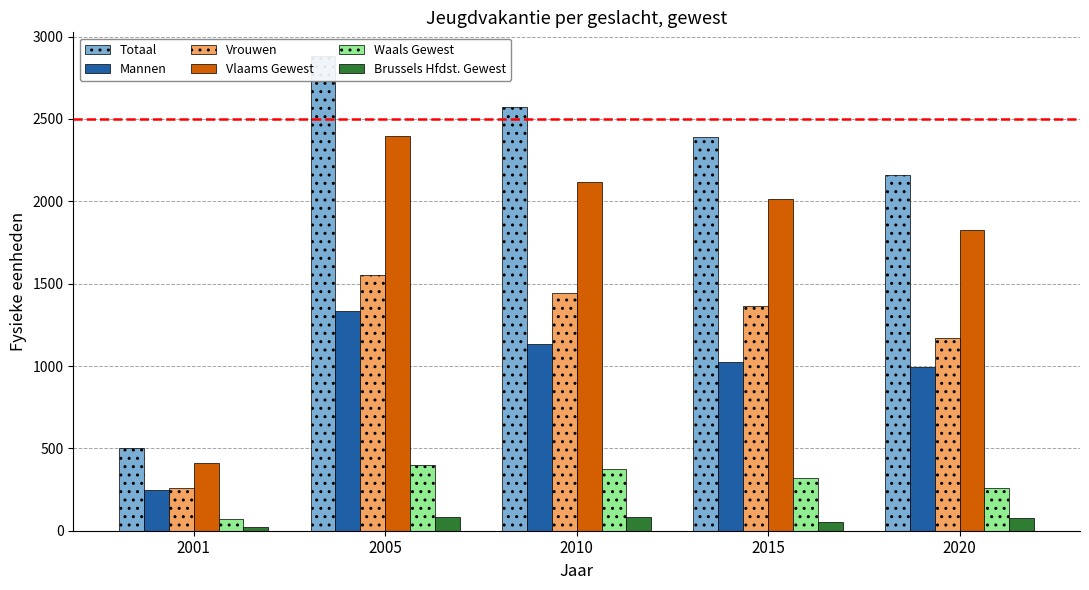

Reading left to right, extract all data points from this chart.

Totaal: 503.0	2881.7	2574.4	2389.4	2161.1
Mannen: 245.8	1331.8	1130.8	1025.9	993.8
Vrouwen: 257.2	1549.9	1443.7	1363.5	1167.3
Vlaams Gewest: 413.7	2396.8	2115.0	2014.5	1823.8
Waals Gewest: 69.4	400.4	374.7	322.9	258.0
Brussels Hfdst. Gewest: 19.9	84.4	84.8	52.0	79.3